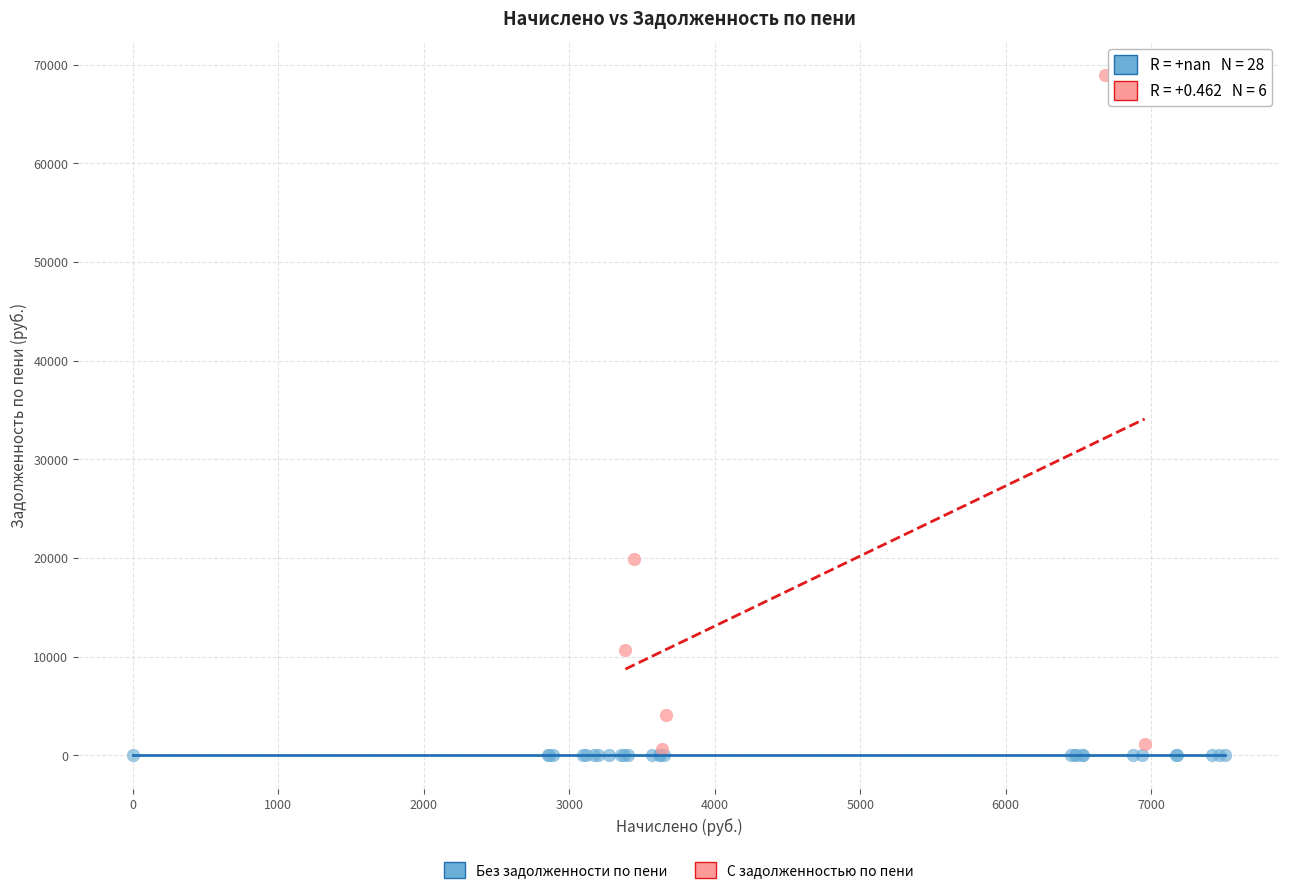

Which series contains the highest Y value?

С задолженностью по пени